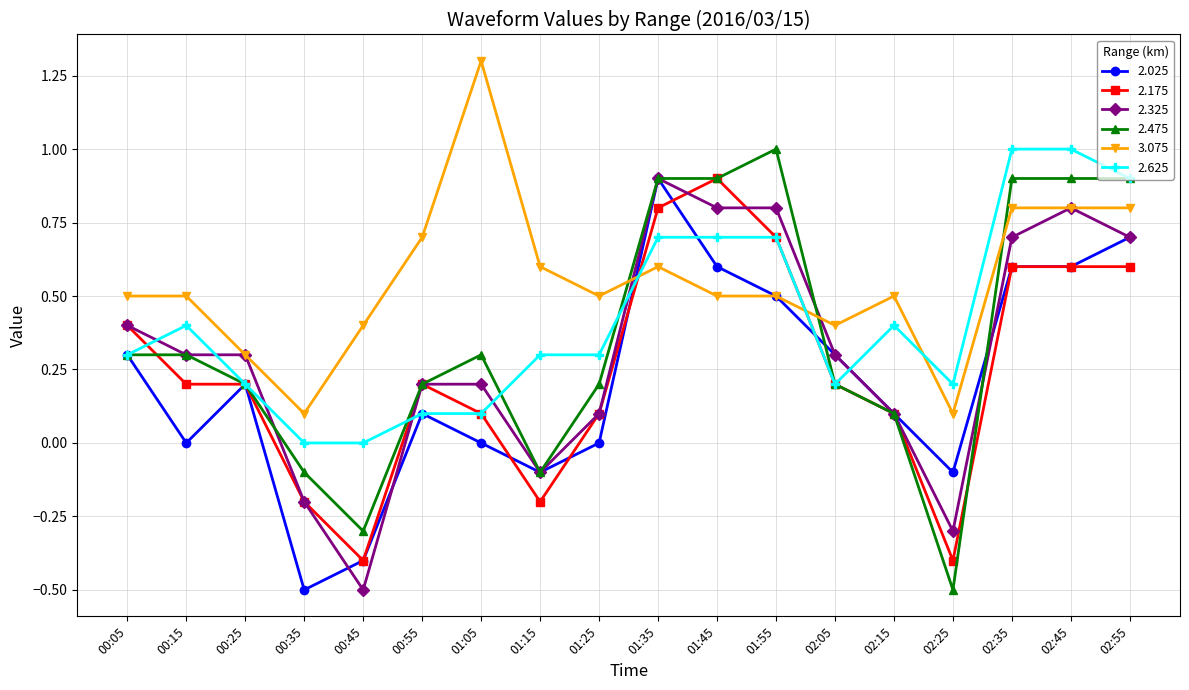

What is the greatest value displayed?

1.3